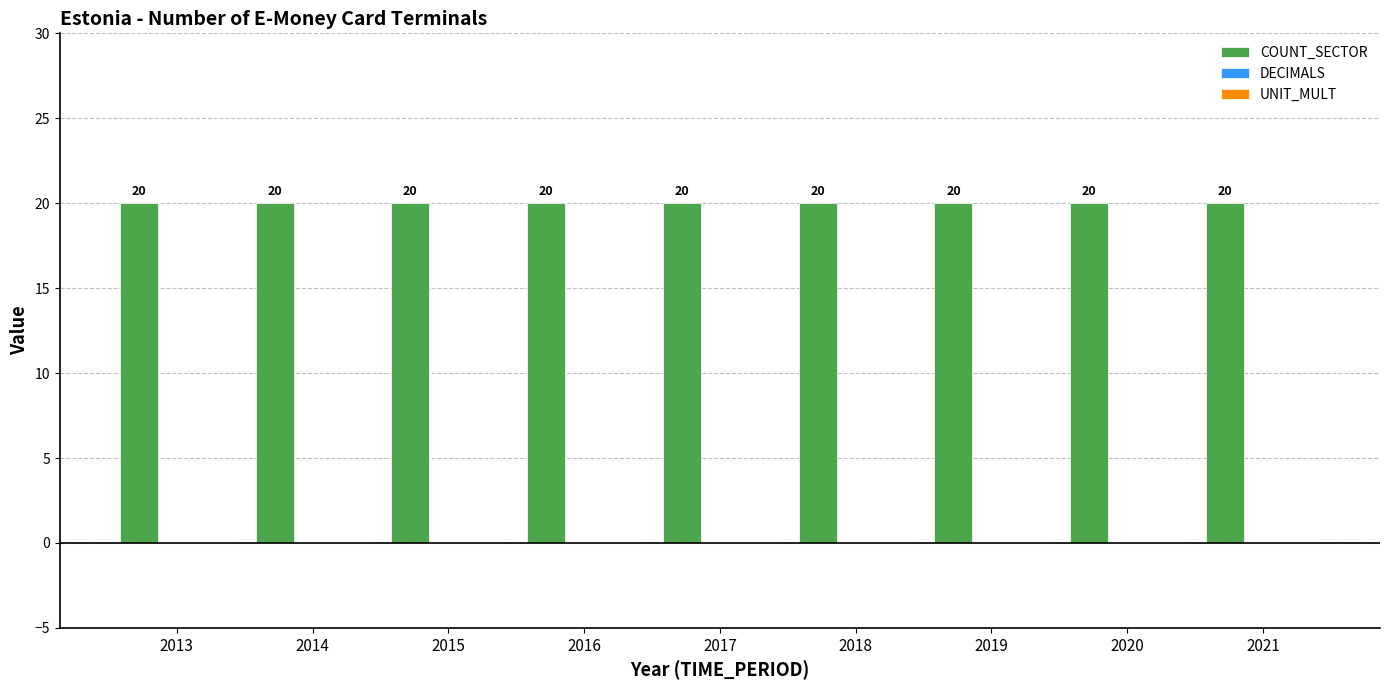

What is the value of the COUNT_SECTOR bar at the 2nd from the left?

20